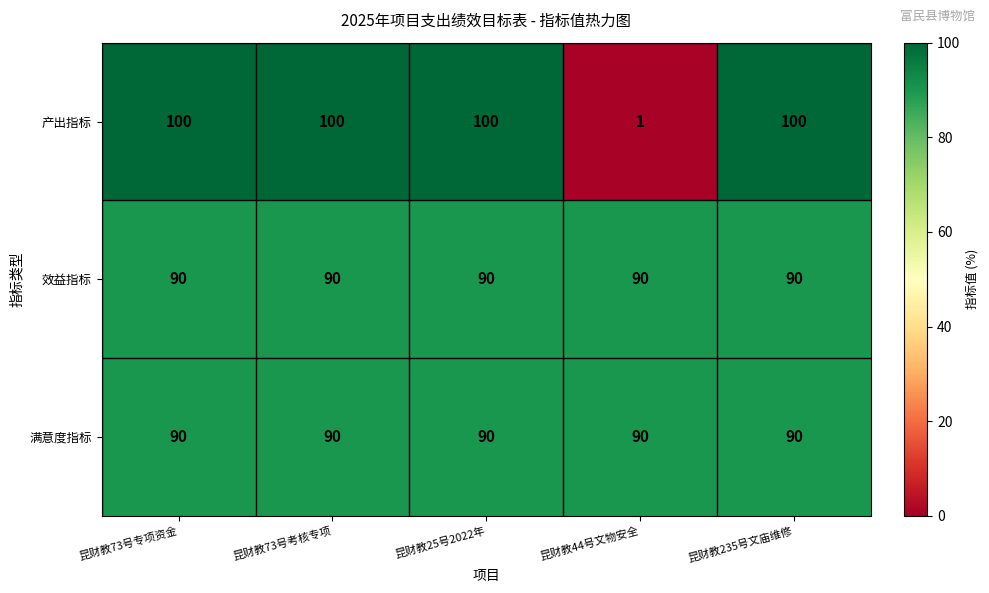

True or false: 产出指标 has a value of 100 at 昆财教73号考核专项.

True